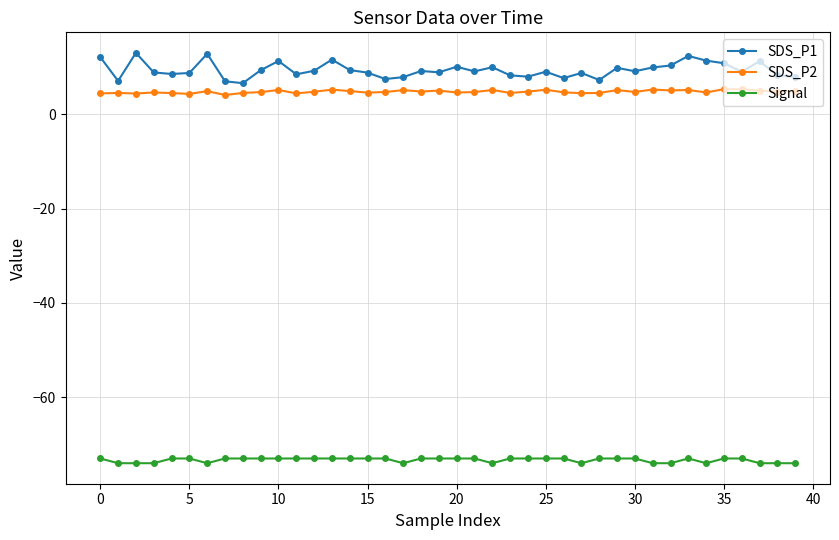

What is the average value of the SDS_P2 series?

4.8